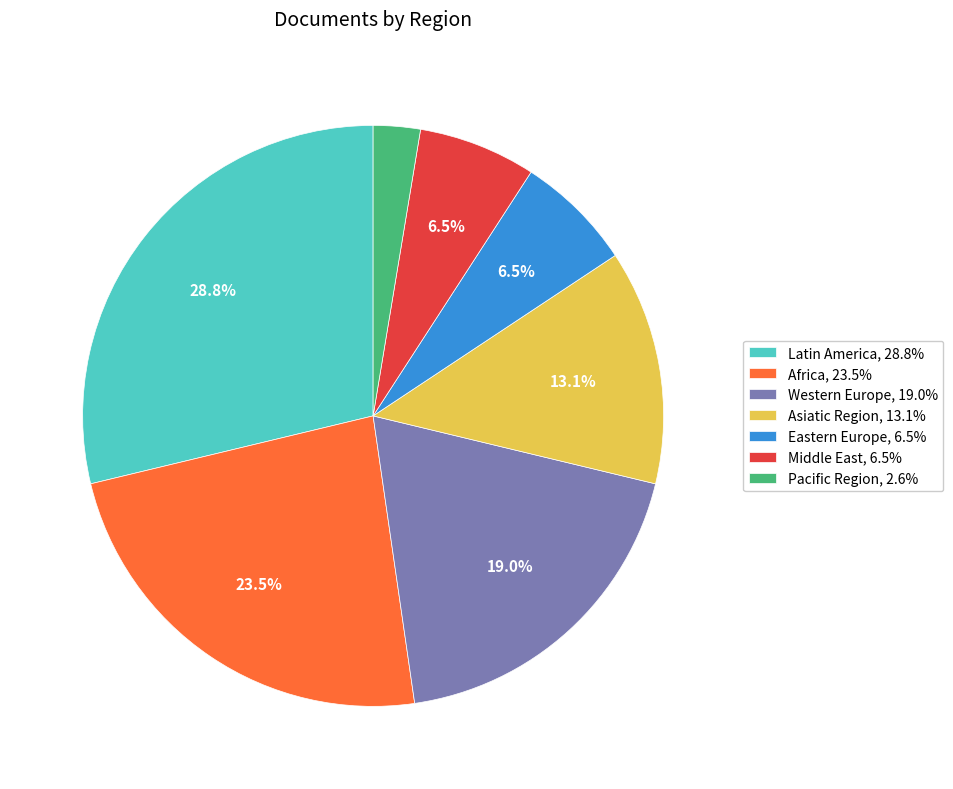

How much of the chart is everything except Western Europe?

81.0%